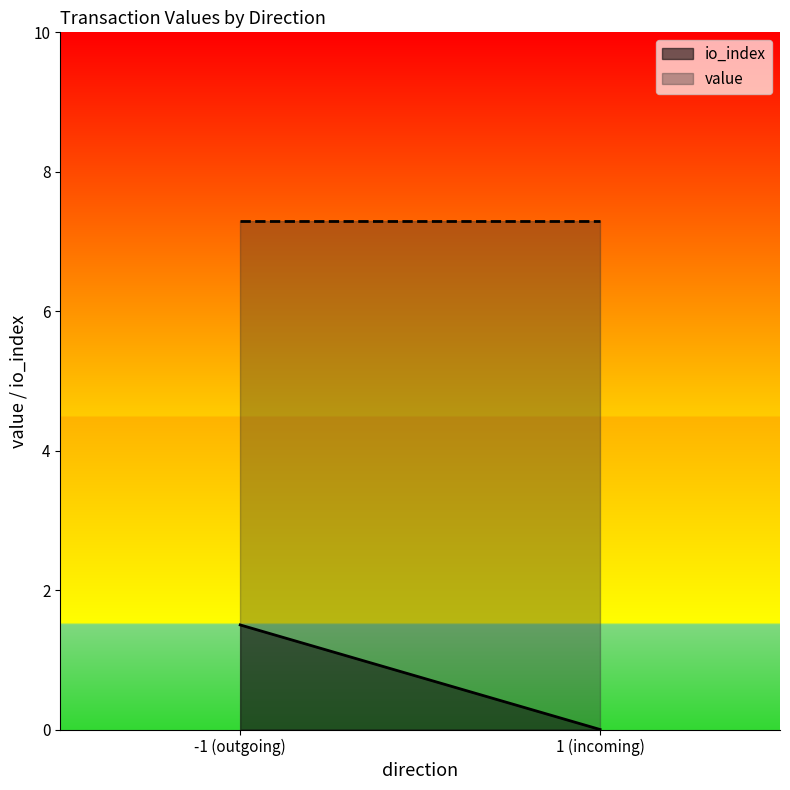

True or false: value has more than 1 interior local peaks.

False